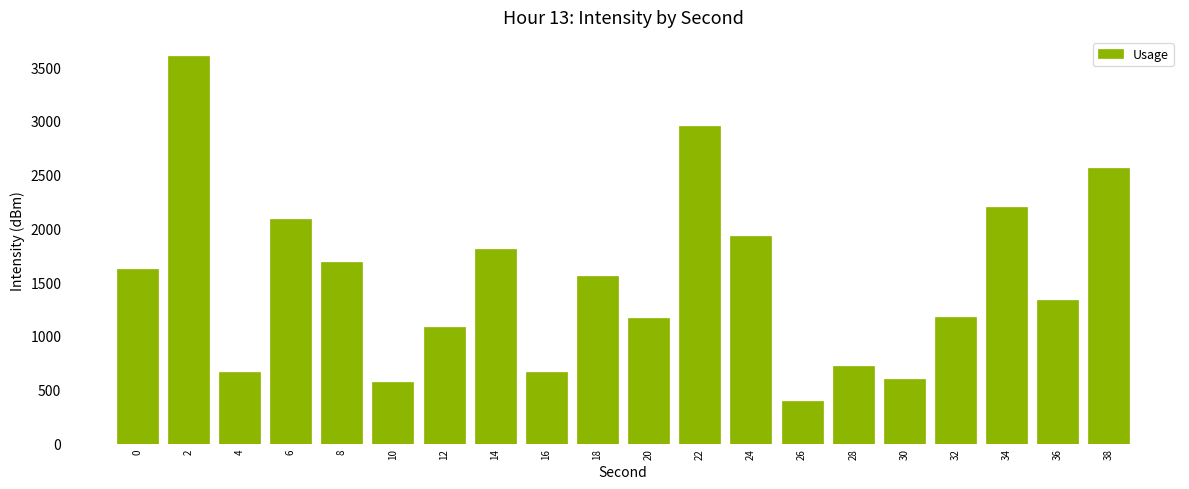

What is the value of the 20th bar from the left?

2559.1